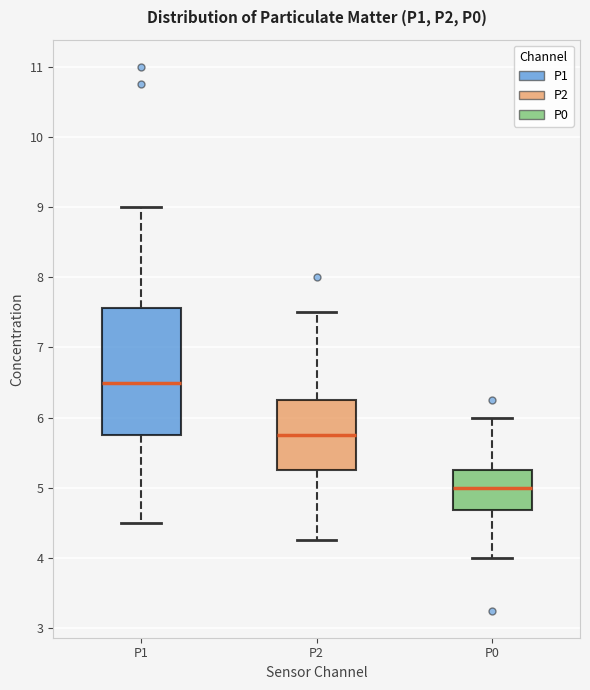

Comparing the boxes themselves (not the whiskers), which one is the tallest?

P1